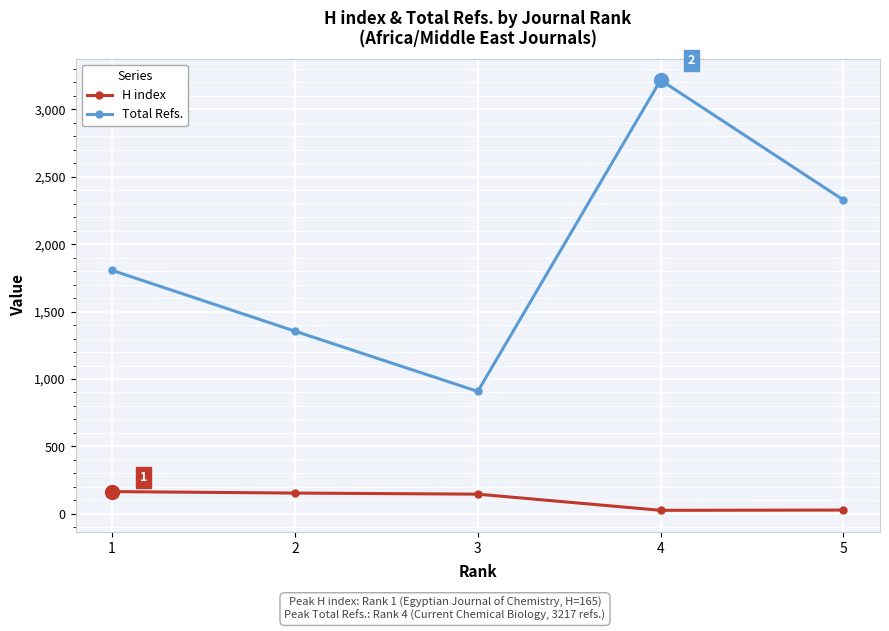

What is the sum of all Total Refs. values?

9614